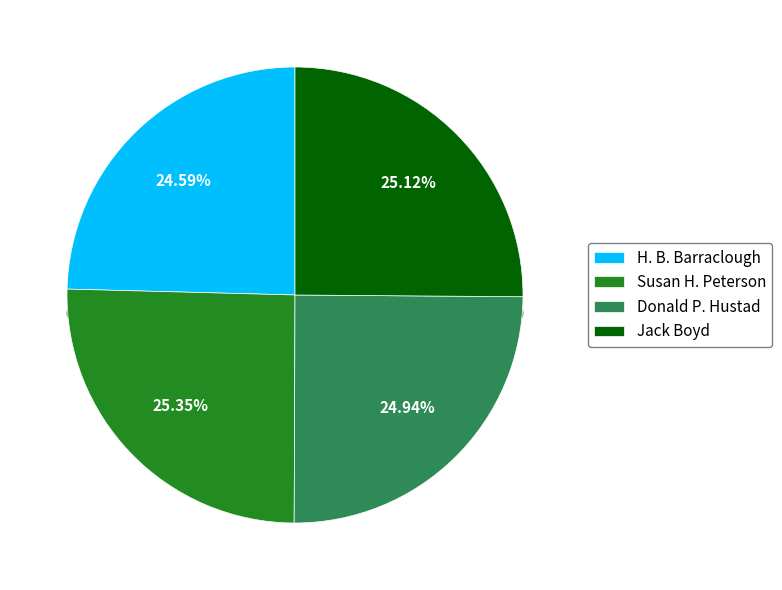

True or false: H. B. Barraclough accounts for 14% of the total.

False